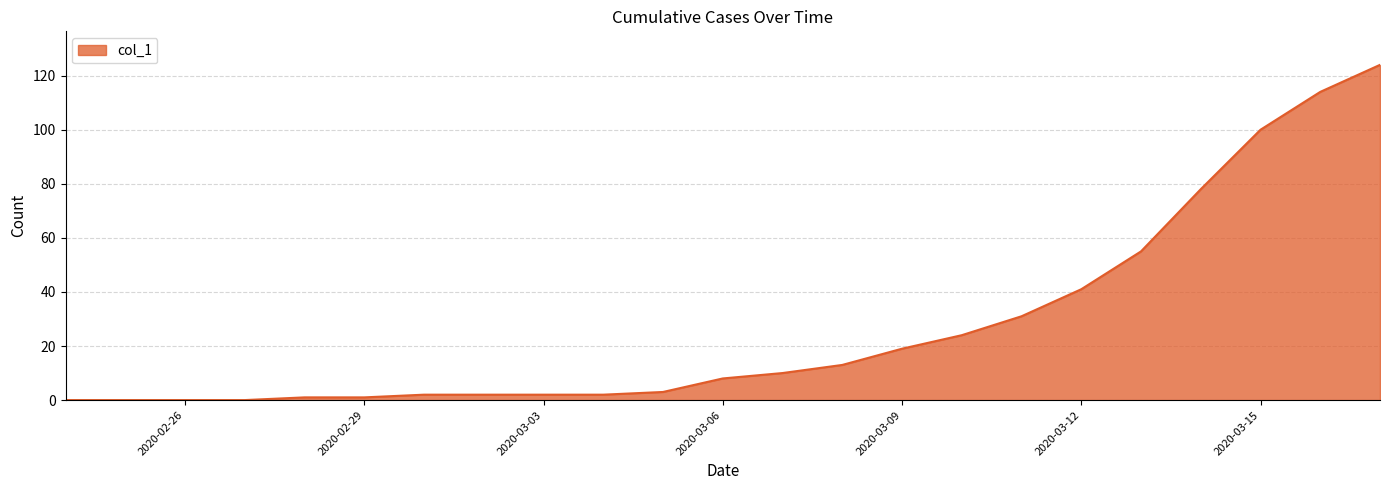

What is the difference between the maximum and minimum values?

124